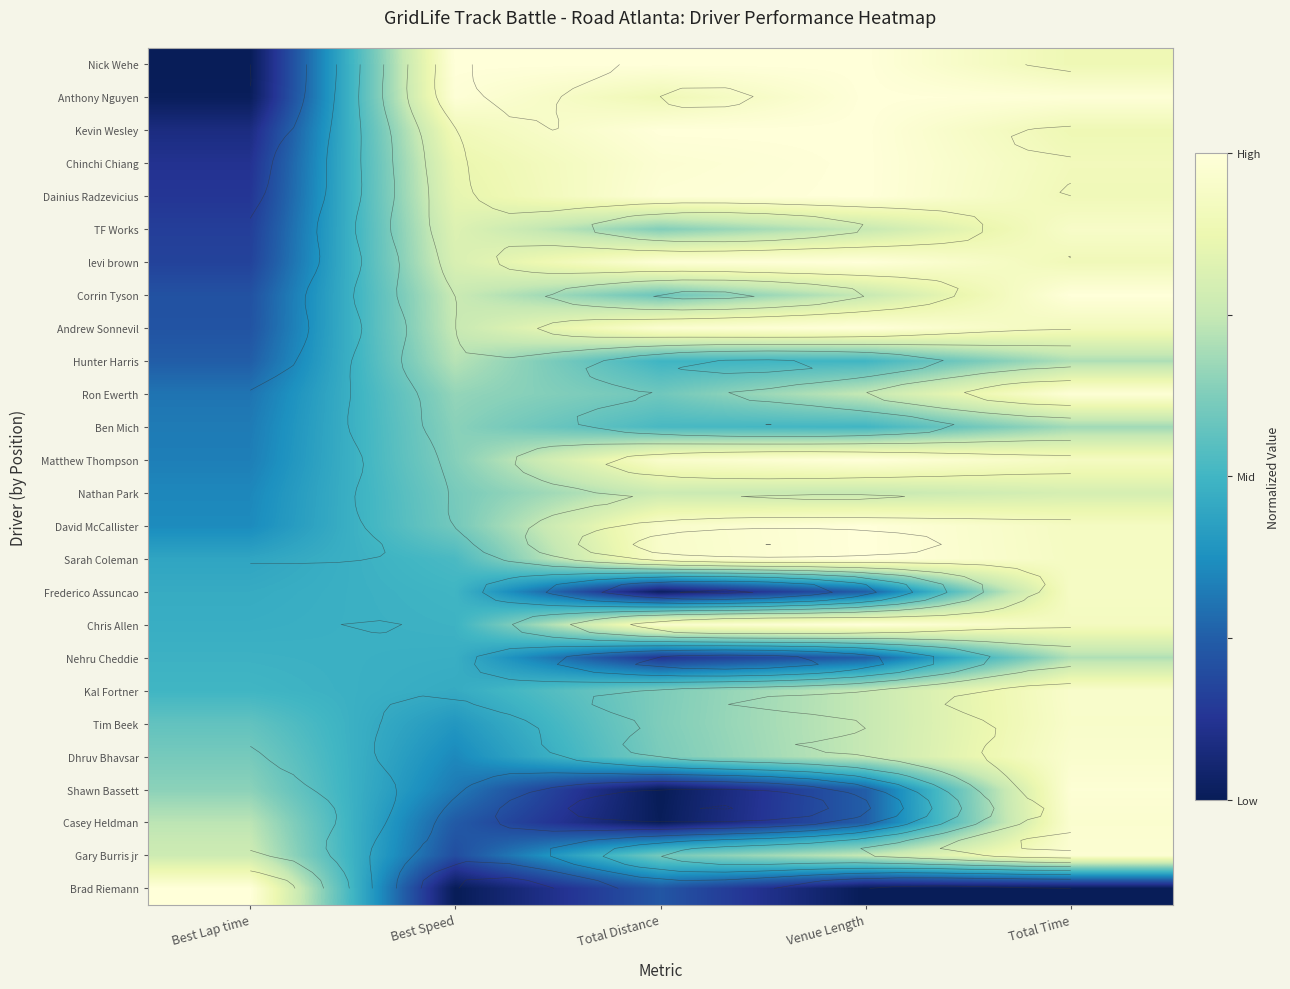

The value of Casey Heldman at Total Time is 0.6. True or false?

False